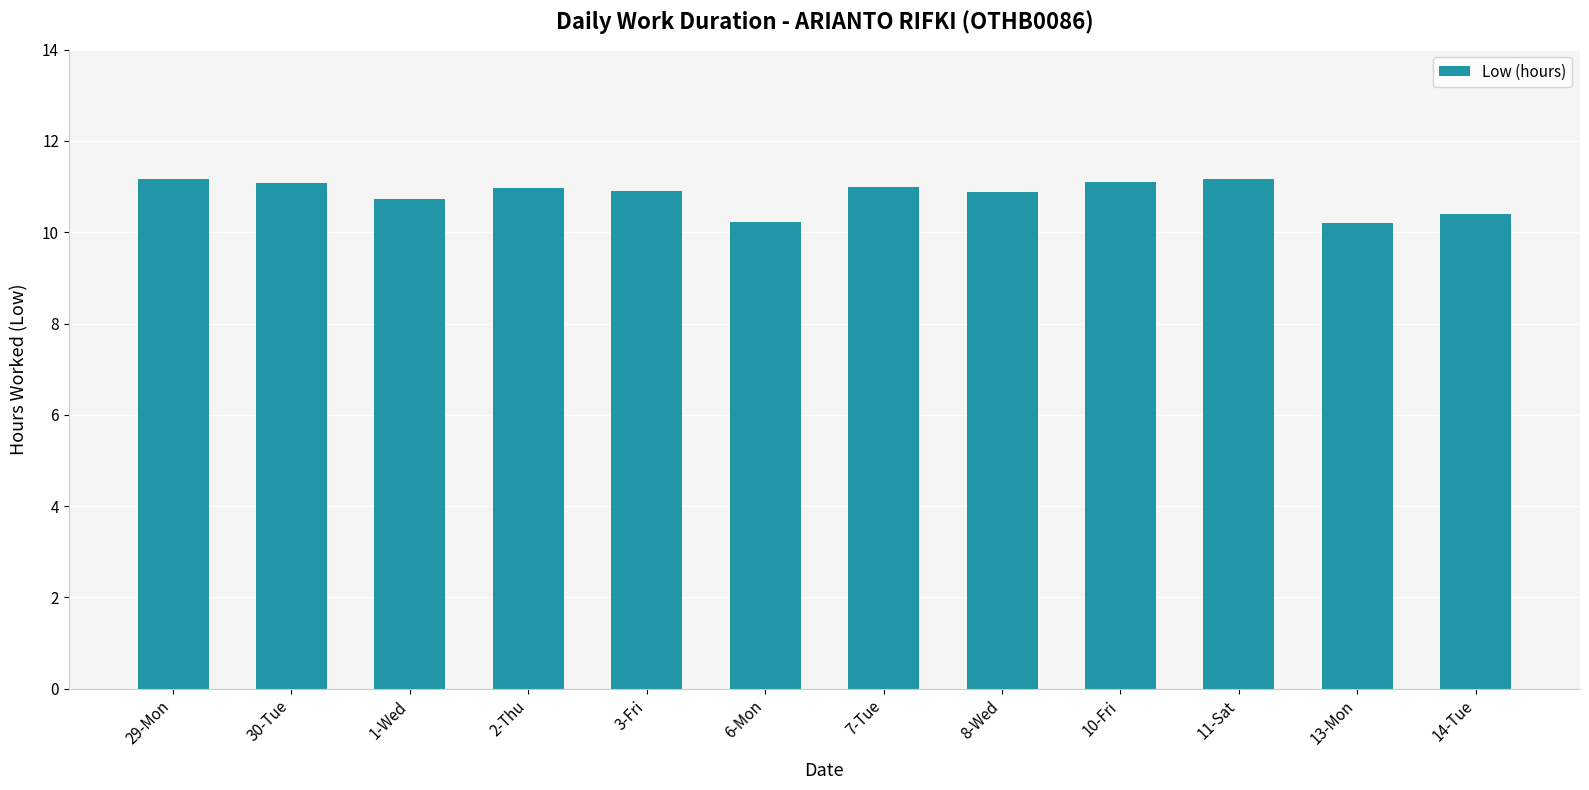

What is the sum of the values at 11-Sat and 10-Fri?

22.3